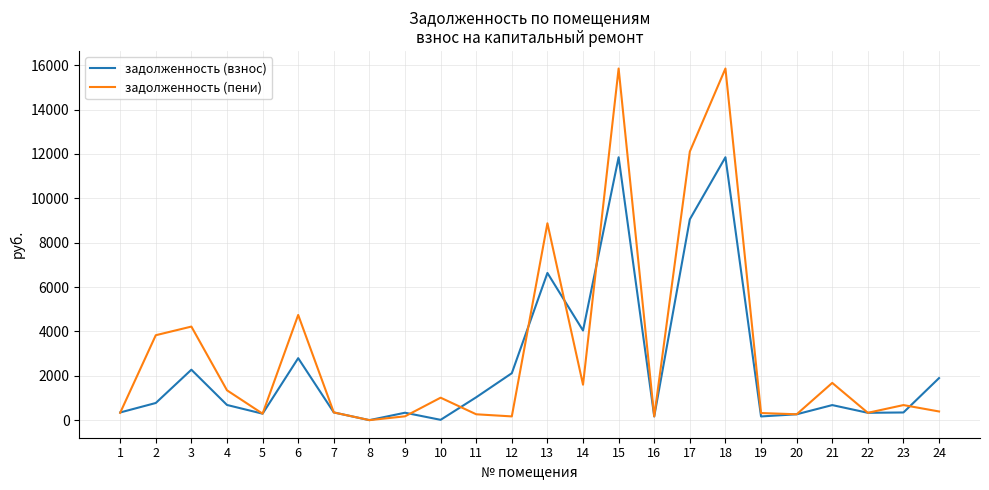

What is the difference between the highest and lowest values at 6?

1947.8